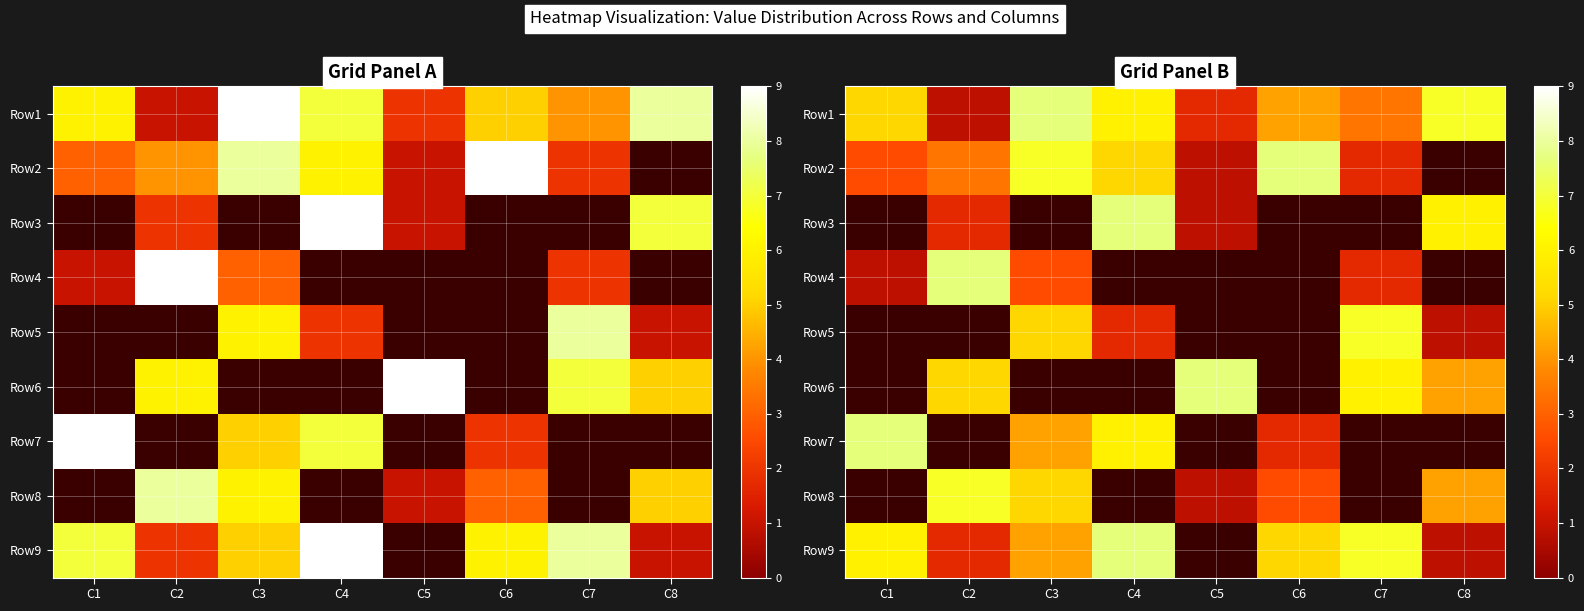

What is the smallest value displayed?

0.8